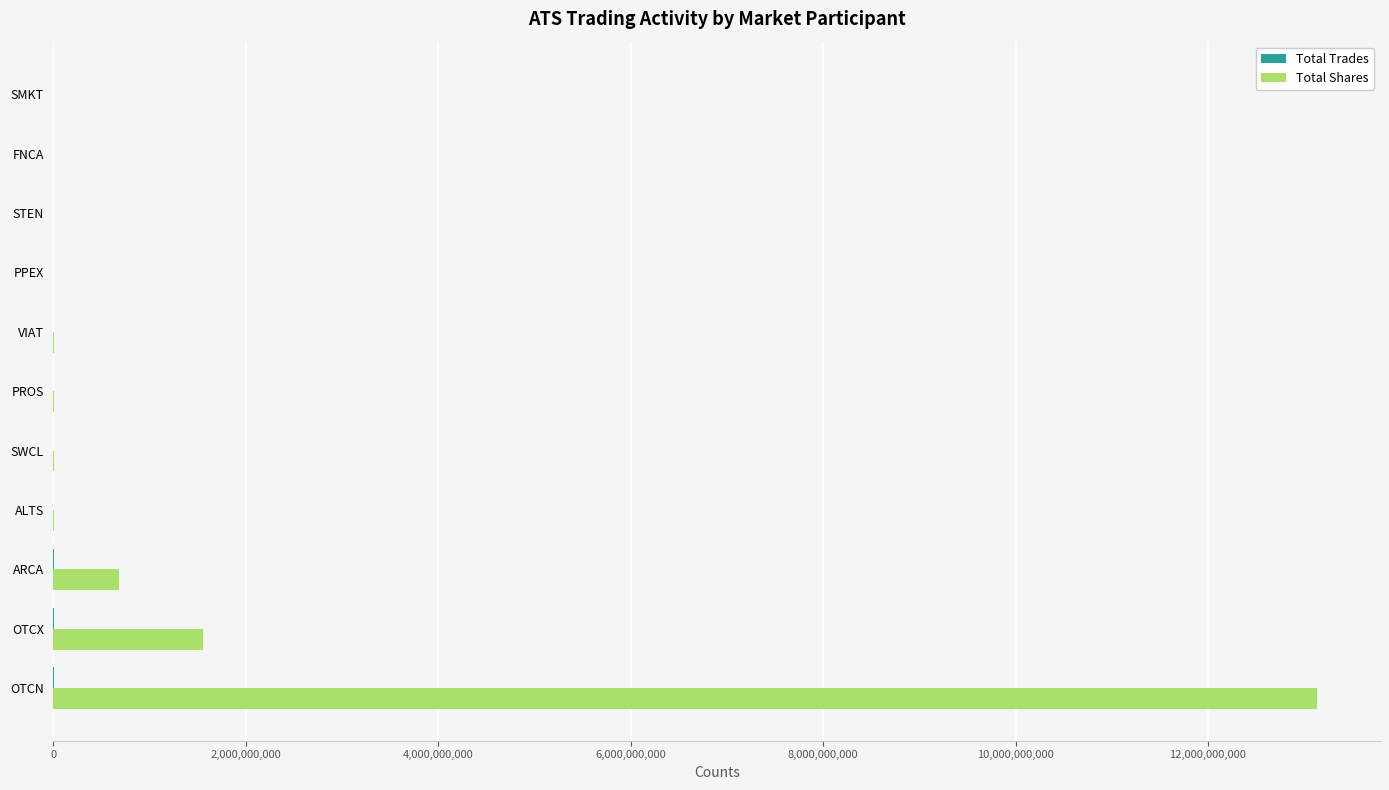

The Total Shares series shows 13131175551 at OTCN. True or false?

True